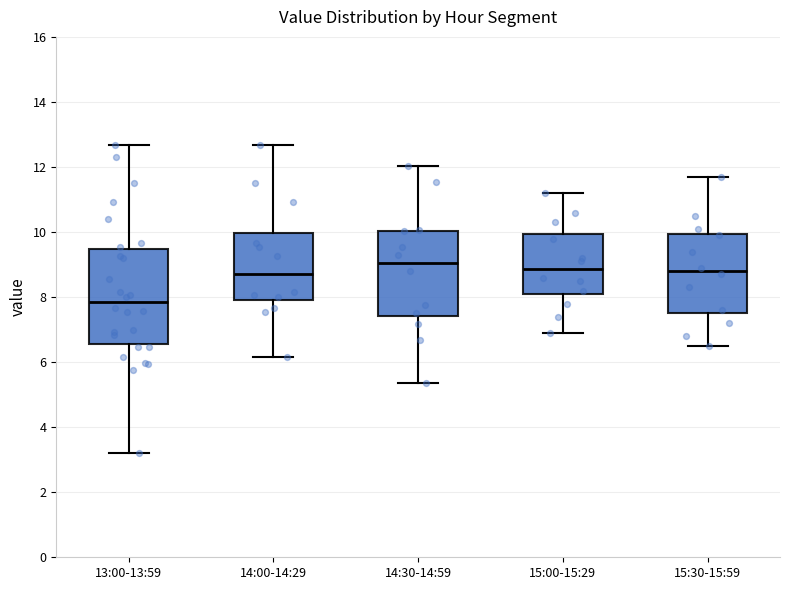

Where does the median line of the box for 14:00-14:29 sit on the y-axis? The values are not printed on the chart, so give them approximately, as read against the axis.

8.8